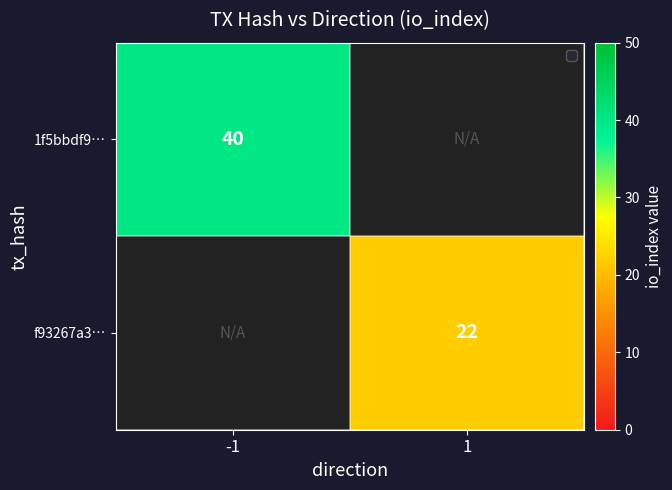

Between 1 and -1, which is larger?

-1